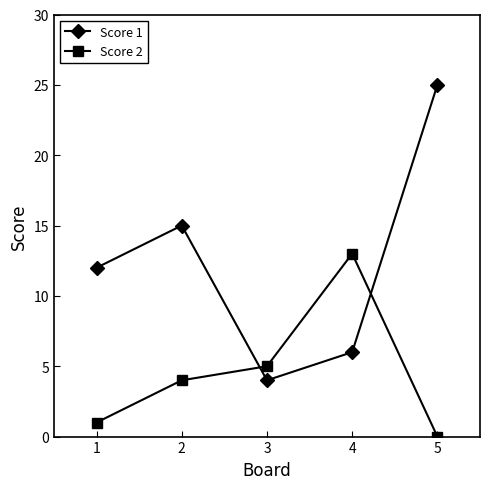

What is the difference between the second highest and second lowest values in the Score 2 series?

4